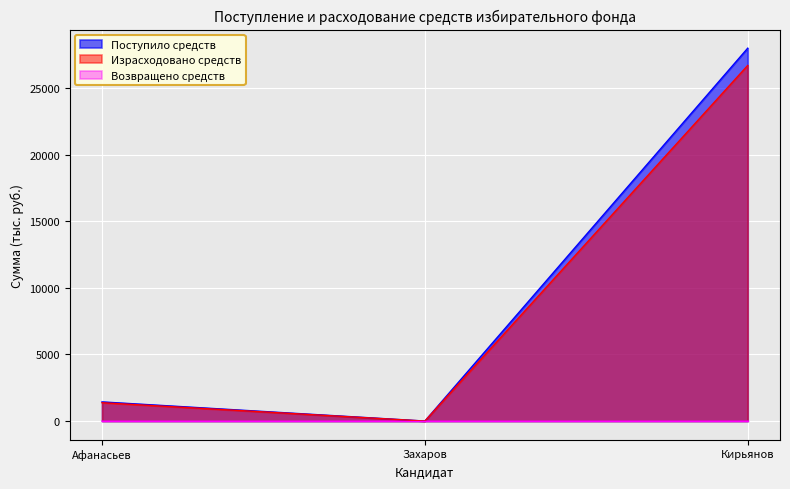

True or false: Израсходовано средств has a value of 26702.7 at Кирьянов.

True